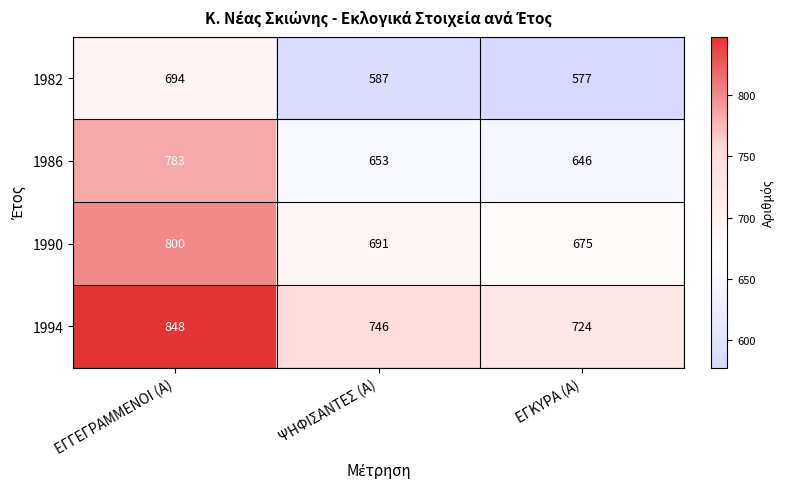

List the series in order of their peak value, highest first.

1994, 1990, 1986, 1982